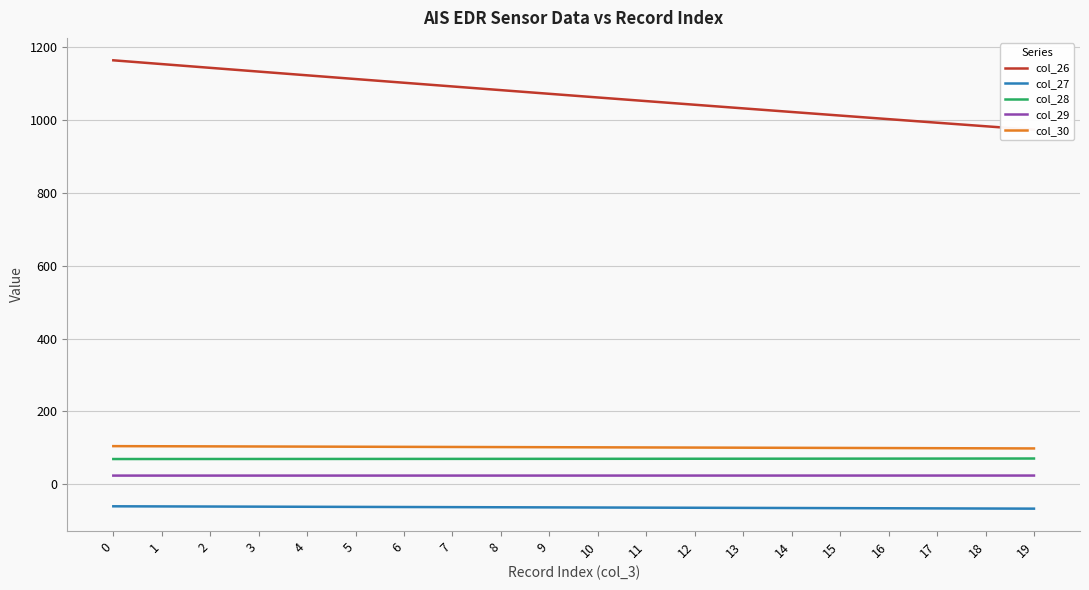

The value of col_30 at 3 is 168.6. True or false?

False